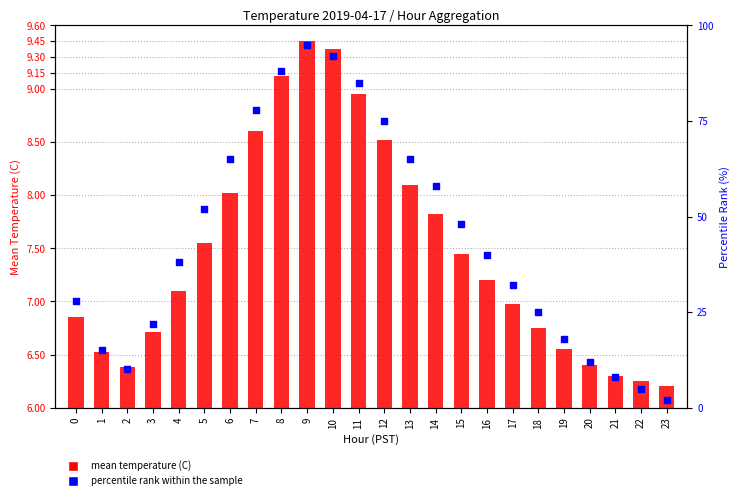

At how many categories does at least one series exceed 93?

1